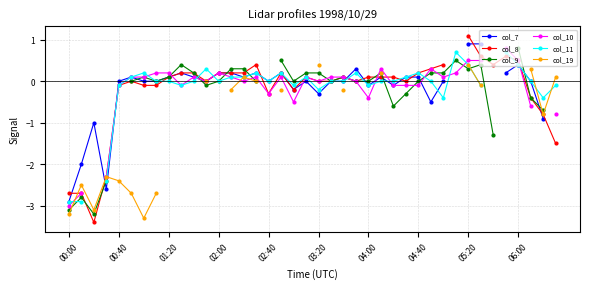

The value of col_10 at 06:00 is 0.5. True or false?

True